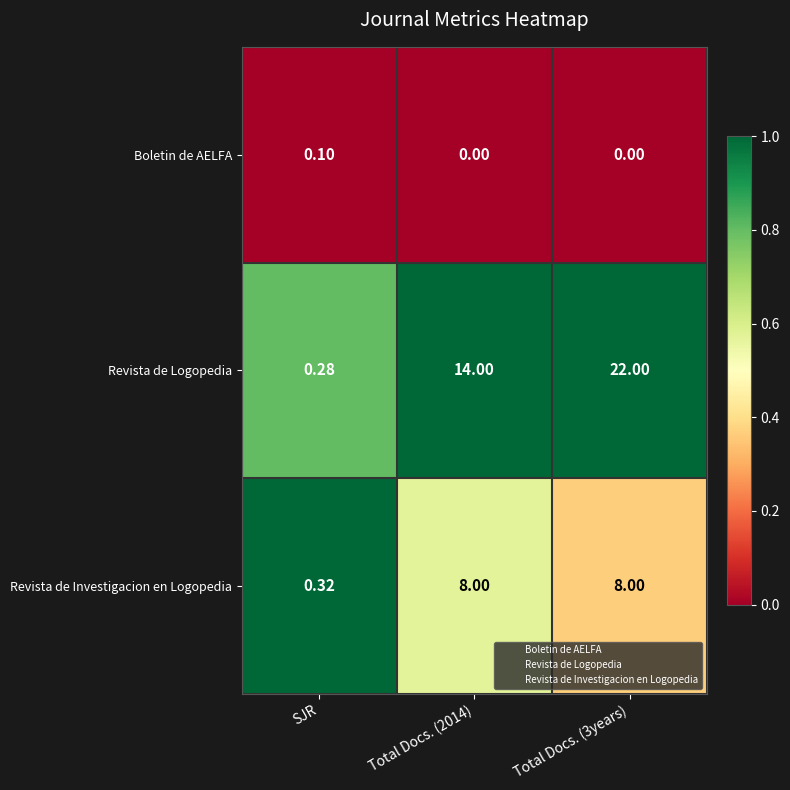

Which category has the lowest value in the Revista de Investigacion en Logopedia series?

SJR